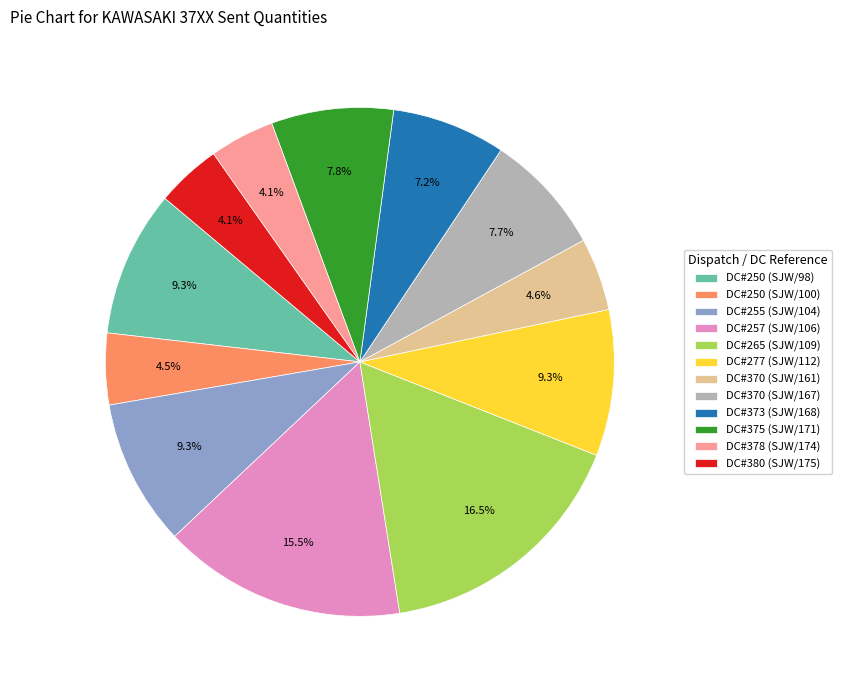

Count the number of slices in the pie.

12